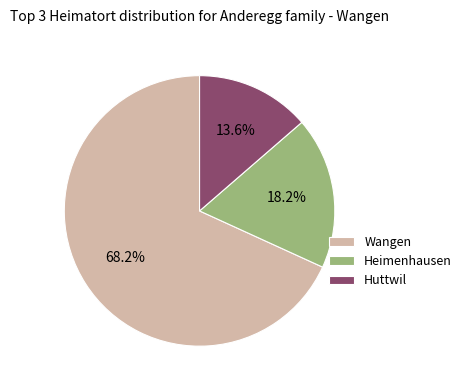

Rank the categories by value from highest to lowest.

Wangen, Heimenhausen, Huttwil